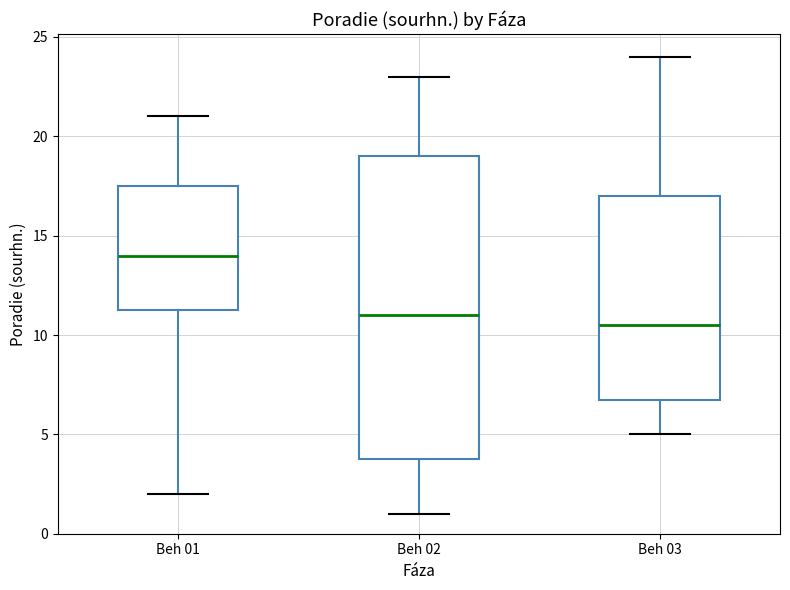

Which box's median line is the highest?

Beh 01